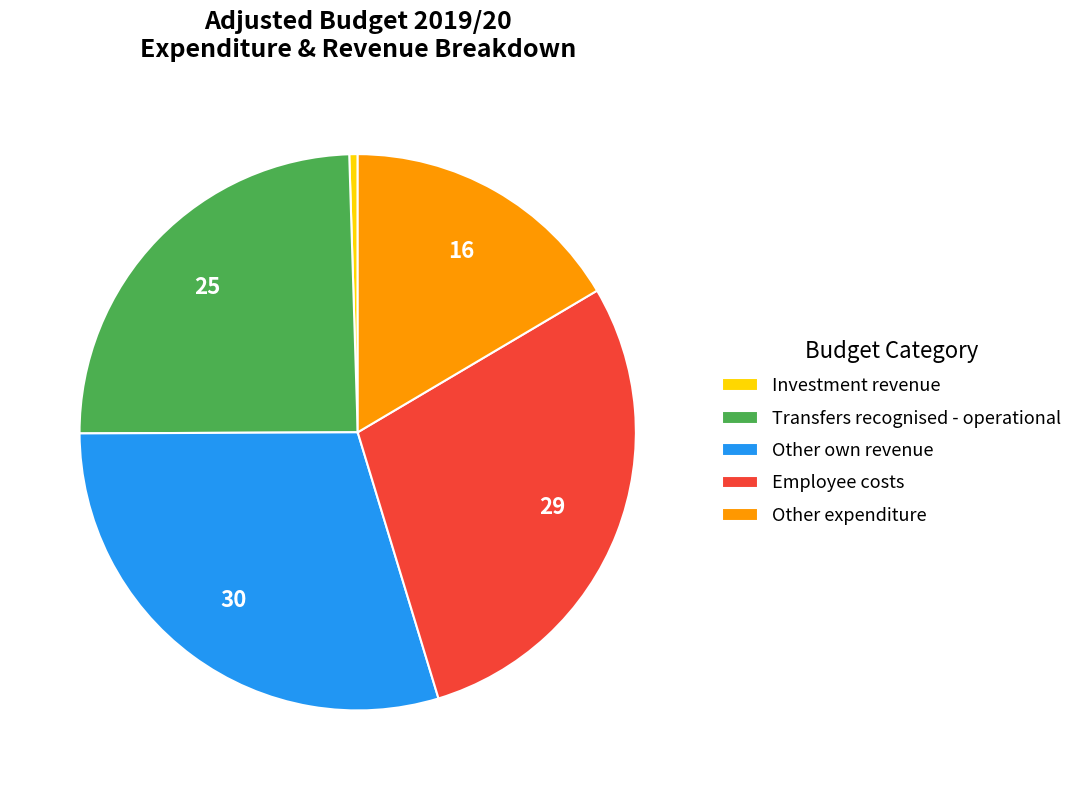

Does Other expenditure account for over 50% of the chart?

No